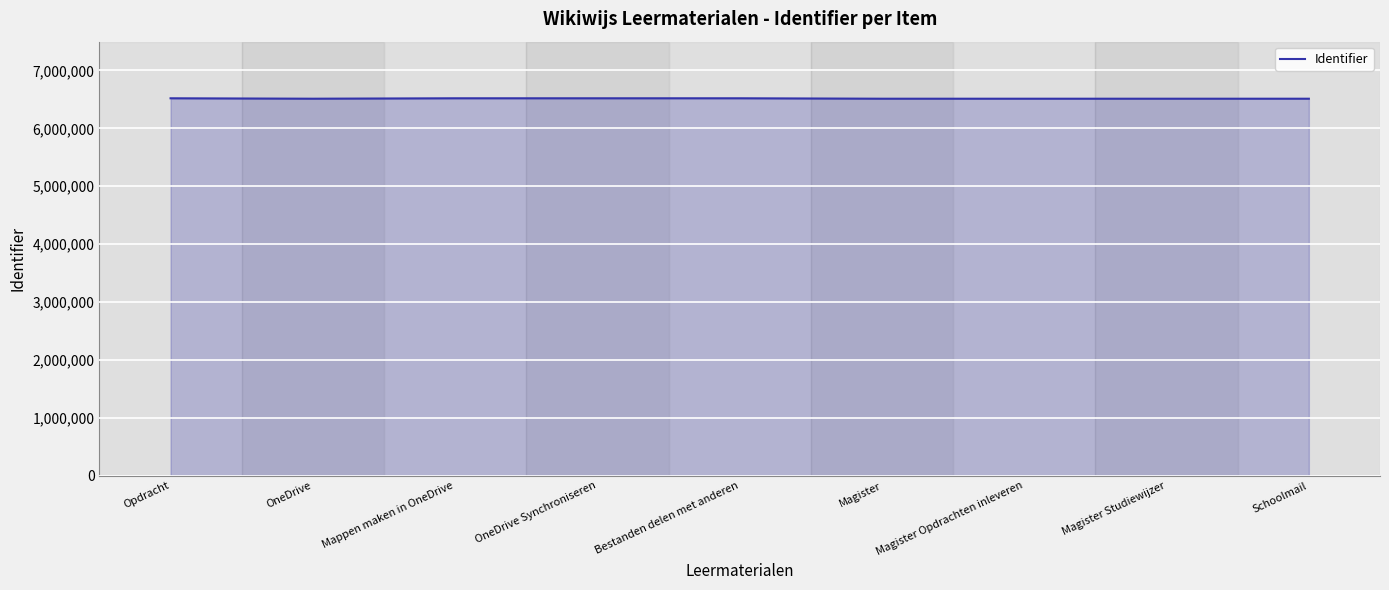

Count the number of data series in this chart.

1